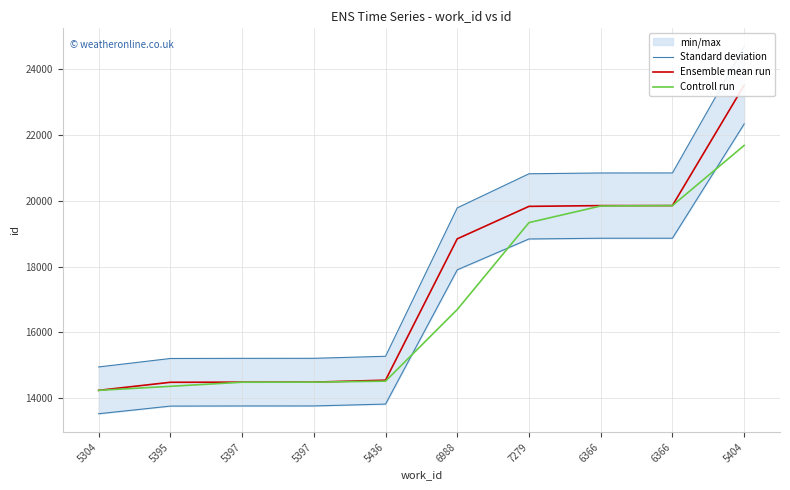

Read the Ensemble mean run value at 5436.

14547.0